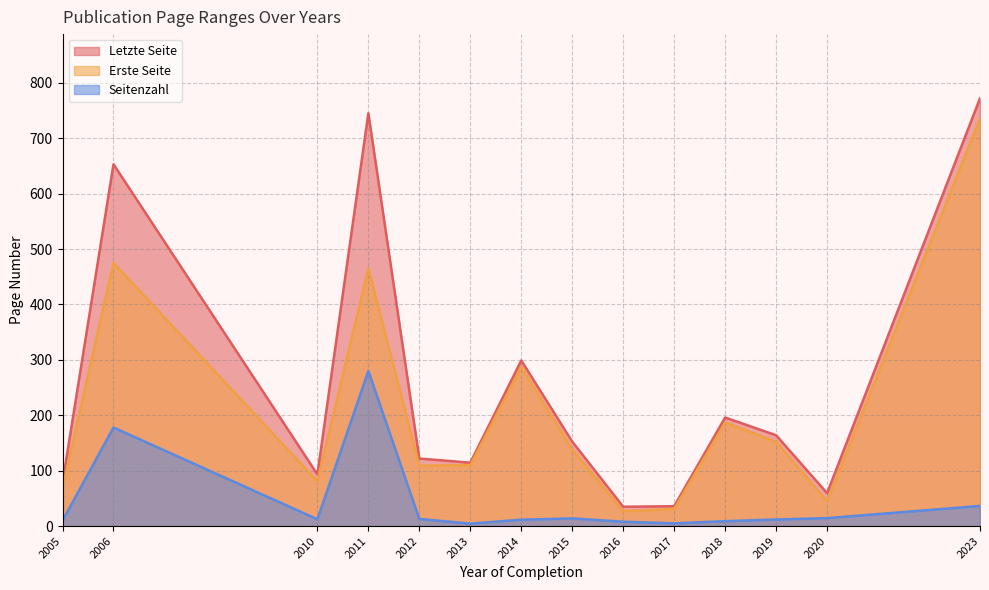

Which series has the largest total across all categories?

Letzte Seite